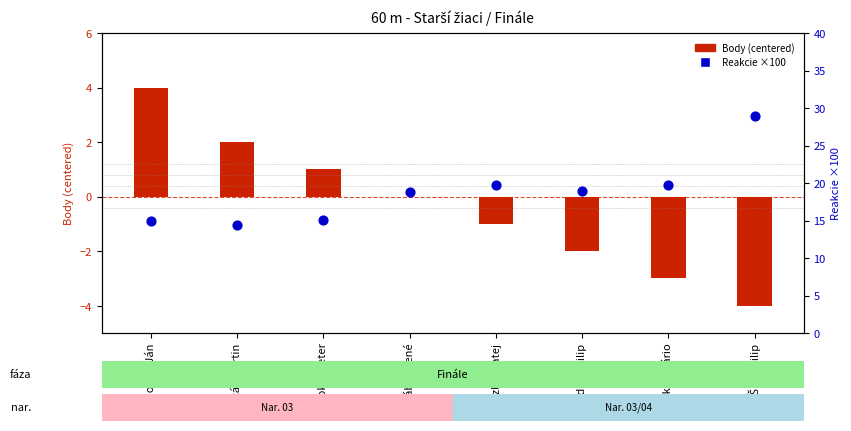

Is the value of Body (centered) at Fáber René greater than the value of Reakcie ×100 at Špak Filip?

No